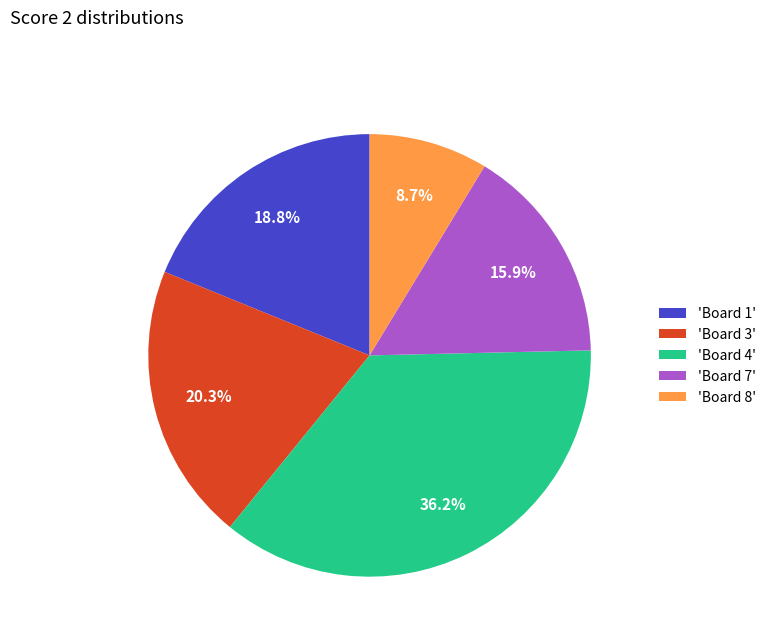

Which category has the biggest portion of the pie?

'Board 4'